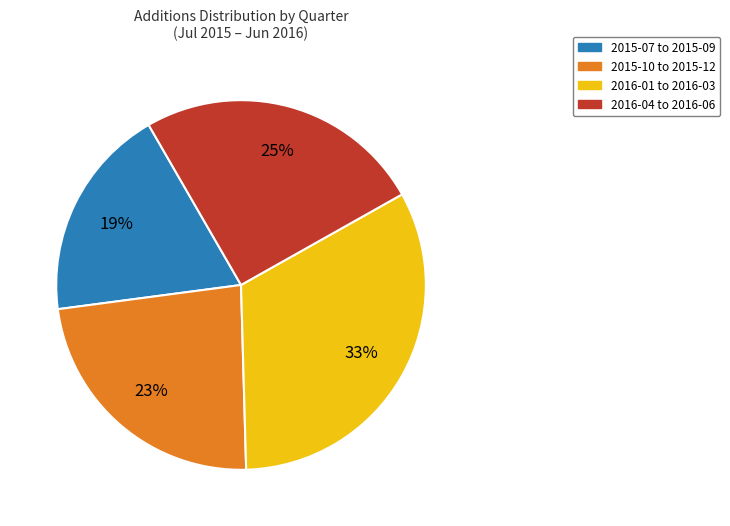

To the nearest percent, what is the average slice percentage?

25%